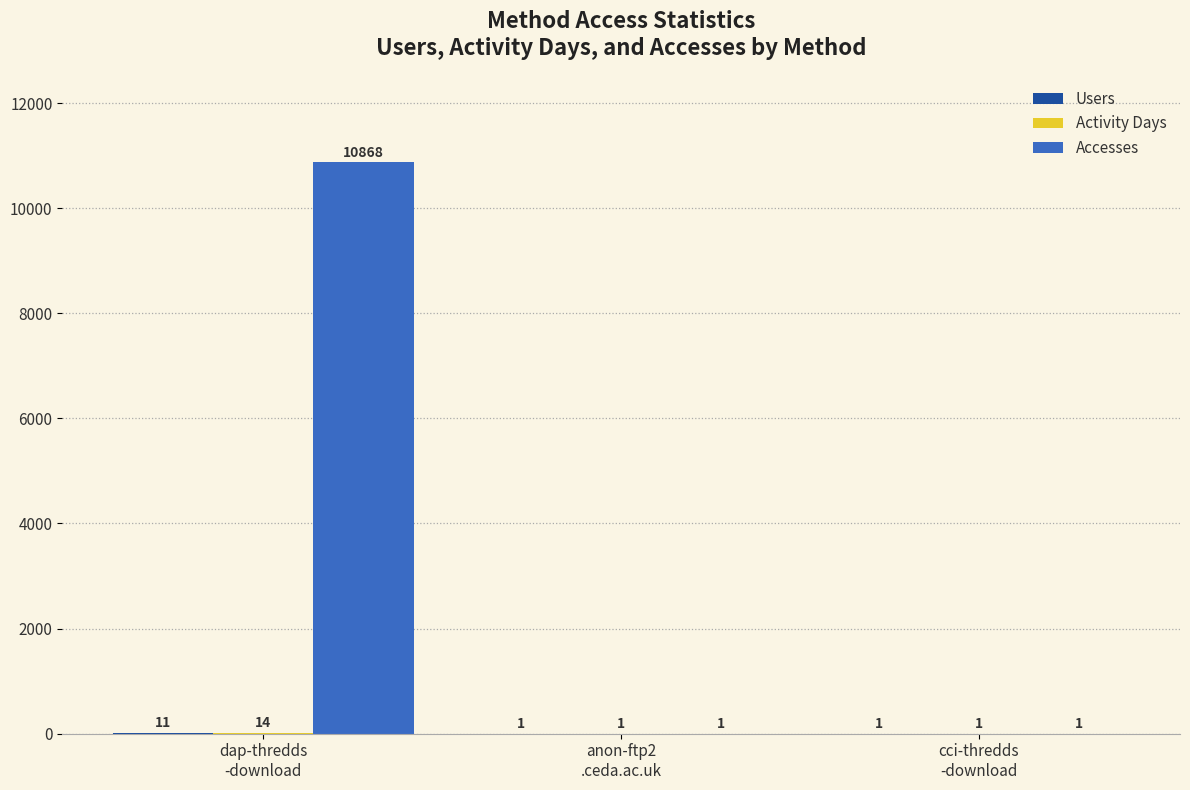

What is the greatest value displayed?

10868